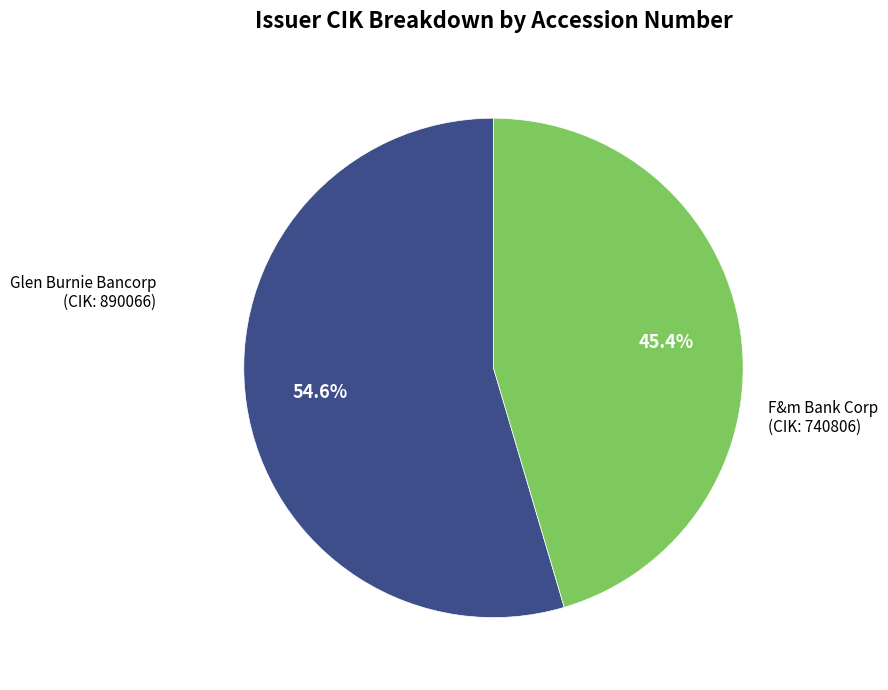

Is there any slice that represents more than half of the pie?

Yes